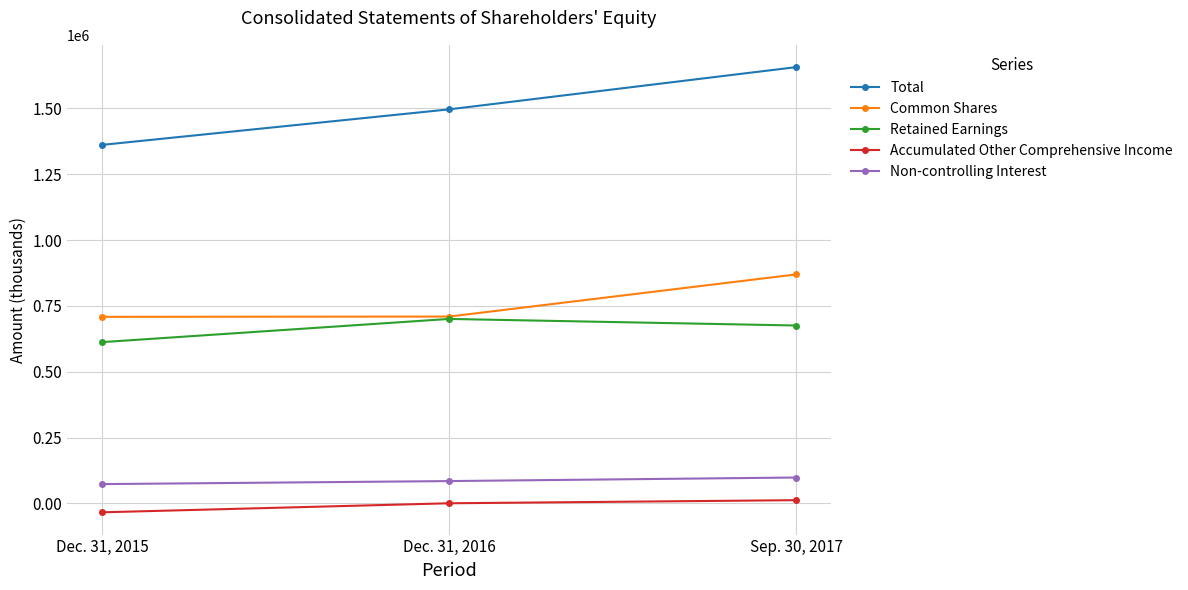

What is the difference between the Accumulated Other Comprehensive Income values at Sep. 30, 2017 and Dec. 31, 2016?

11782